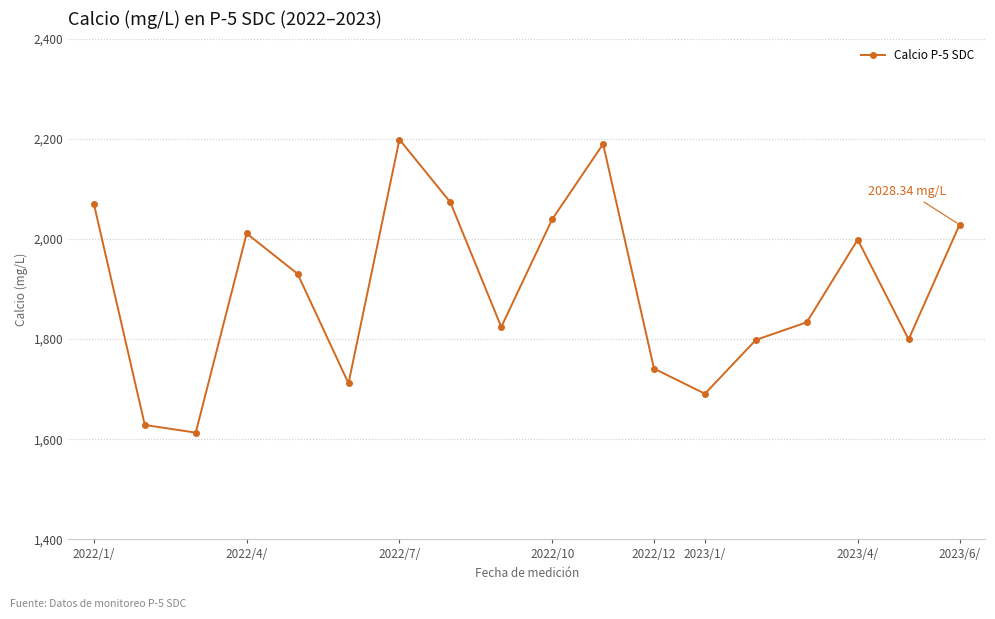

True or false: the data has more than 2 interior local peaks.

True